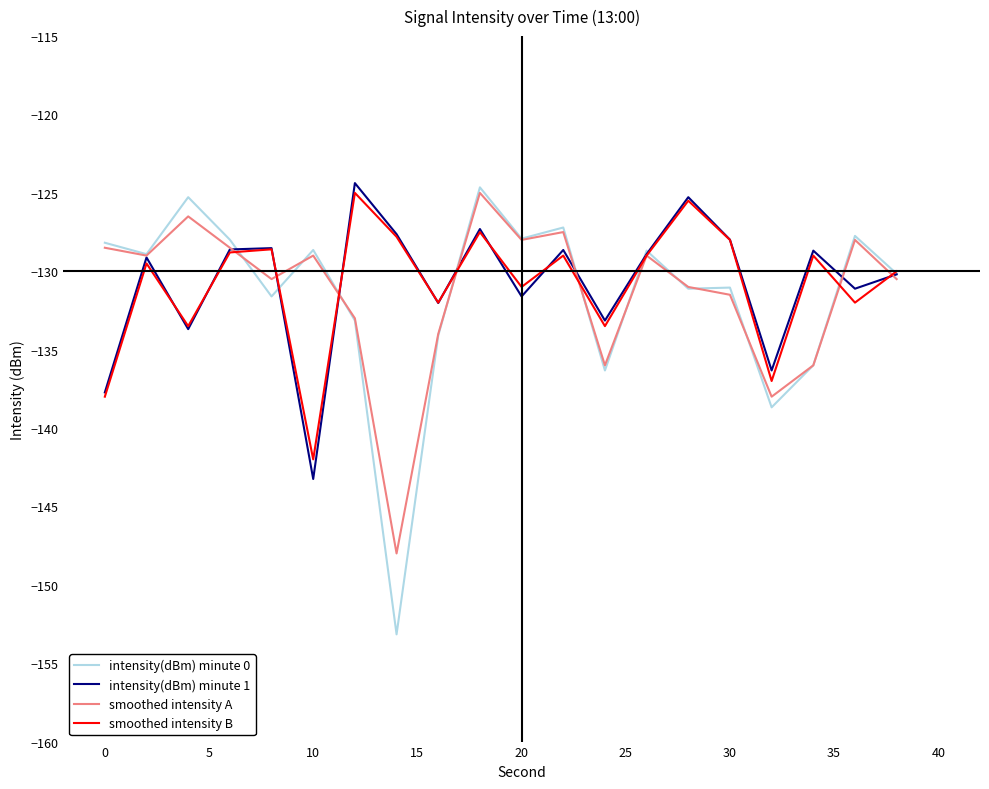

Which series has the widest spread of values?

intensity(dBm) minute 0